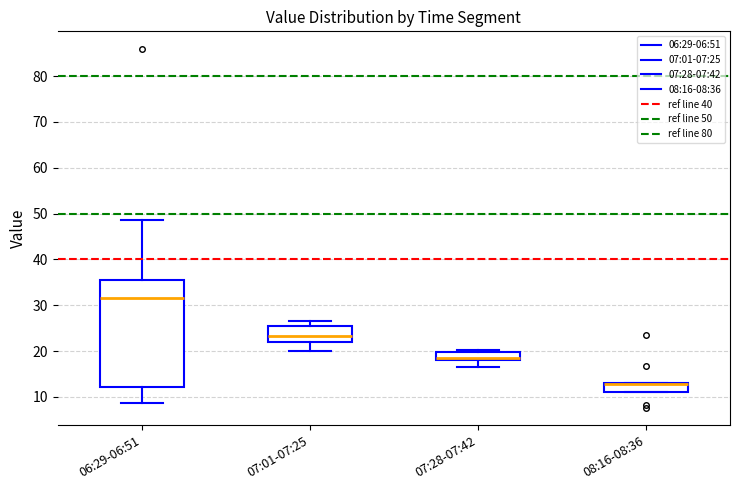

Reading left to right, read every box against the y-axis: the position of its median line, the range the box covers, and the ends of its whiskers. The values are not printed on the chart, so give them approximately, as read against the axis.

06:29-06:51: median 32, box 12 to 36, whiskers 9 to 49
07:01-07:25: median 23, box 22 to 26, whiskers 20 to 27
07:28-07:42: median 18 (just above the box's lower edge), box 18 to 20, whiskers 16 to 20 (just above the box's upper edge)
08:16-08:36: median 13 (drawn on the box's upper edge), box 11 to 13, whiskers 11 to 13